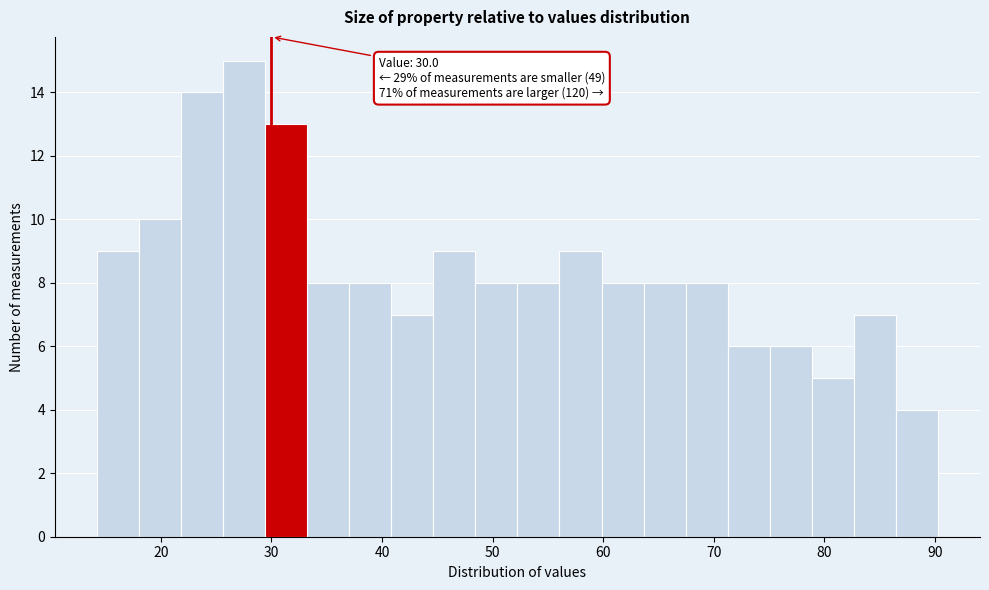

Read against the x-axis, roughly where is the centre of the tallest bar?

28